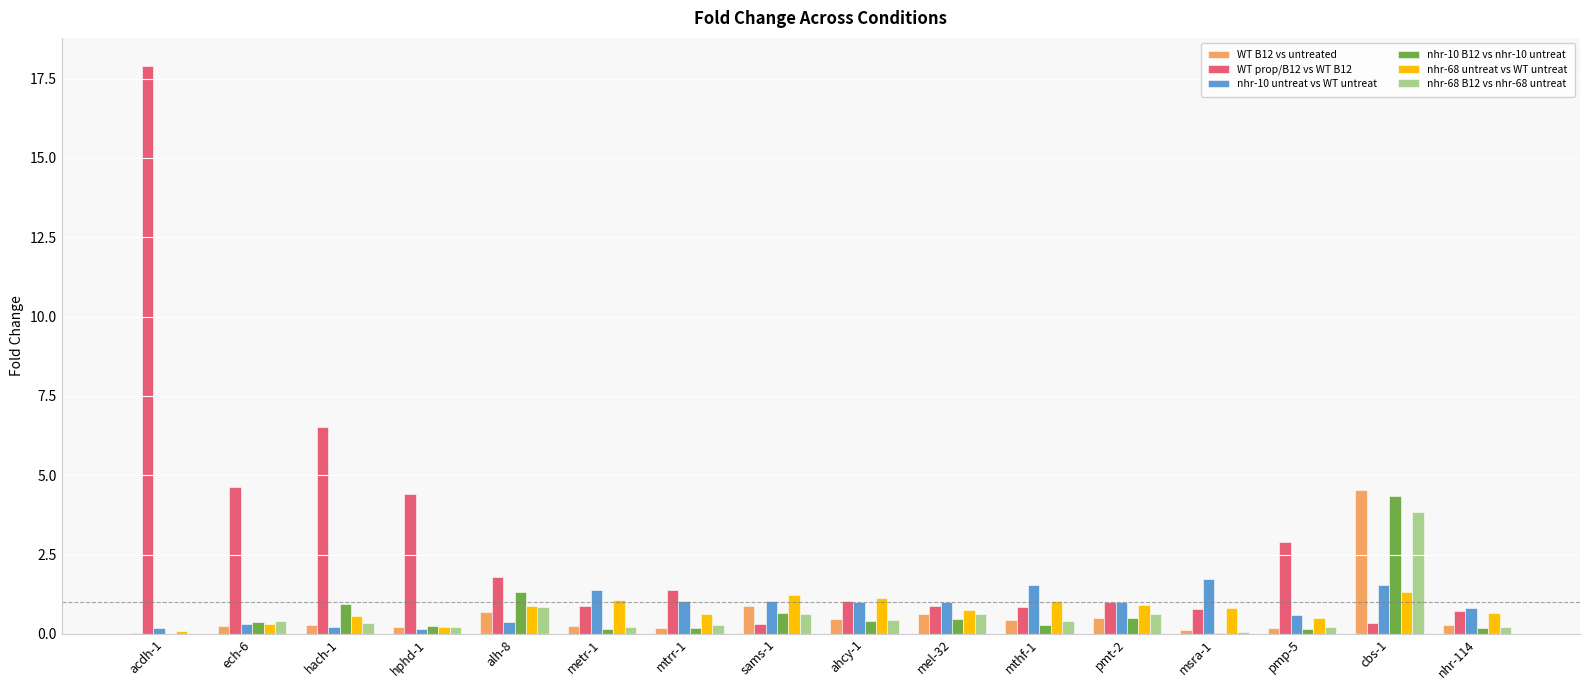

Is it true that nhr-10 untreat vs WT untreat equals 0.4 at alh-8?

True